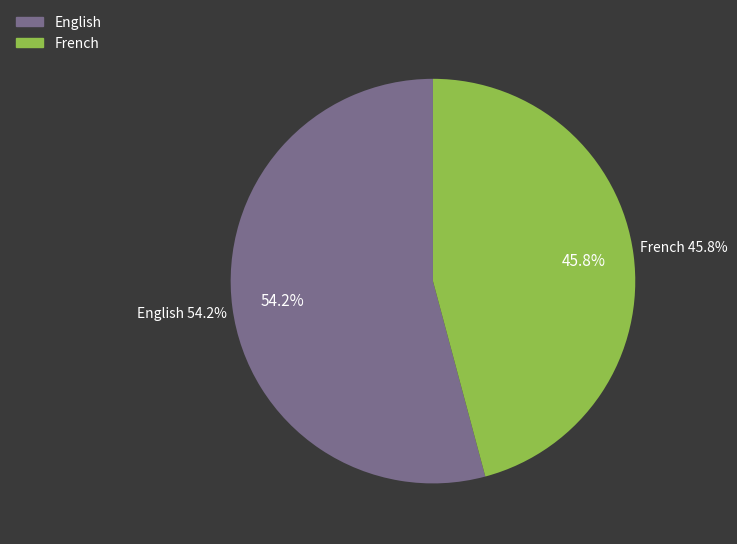

To the nearest percent, what portion does English represent?

54%